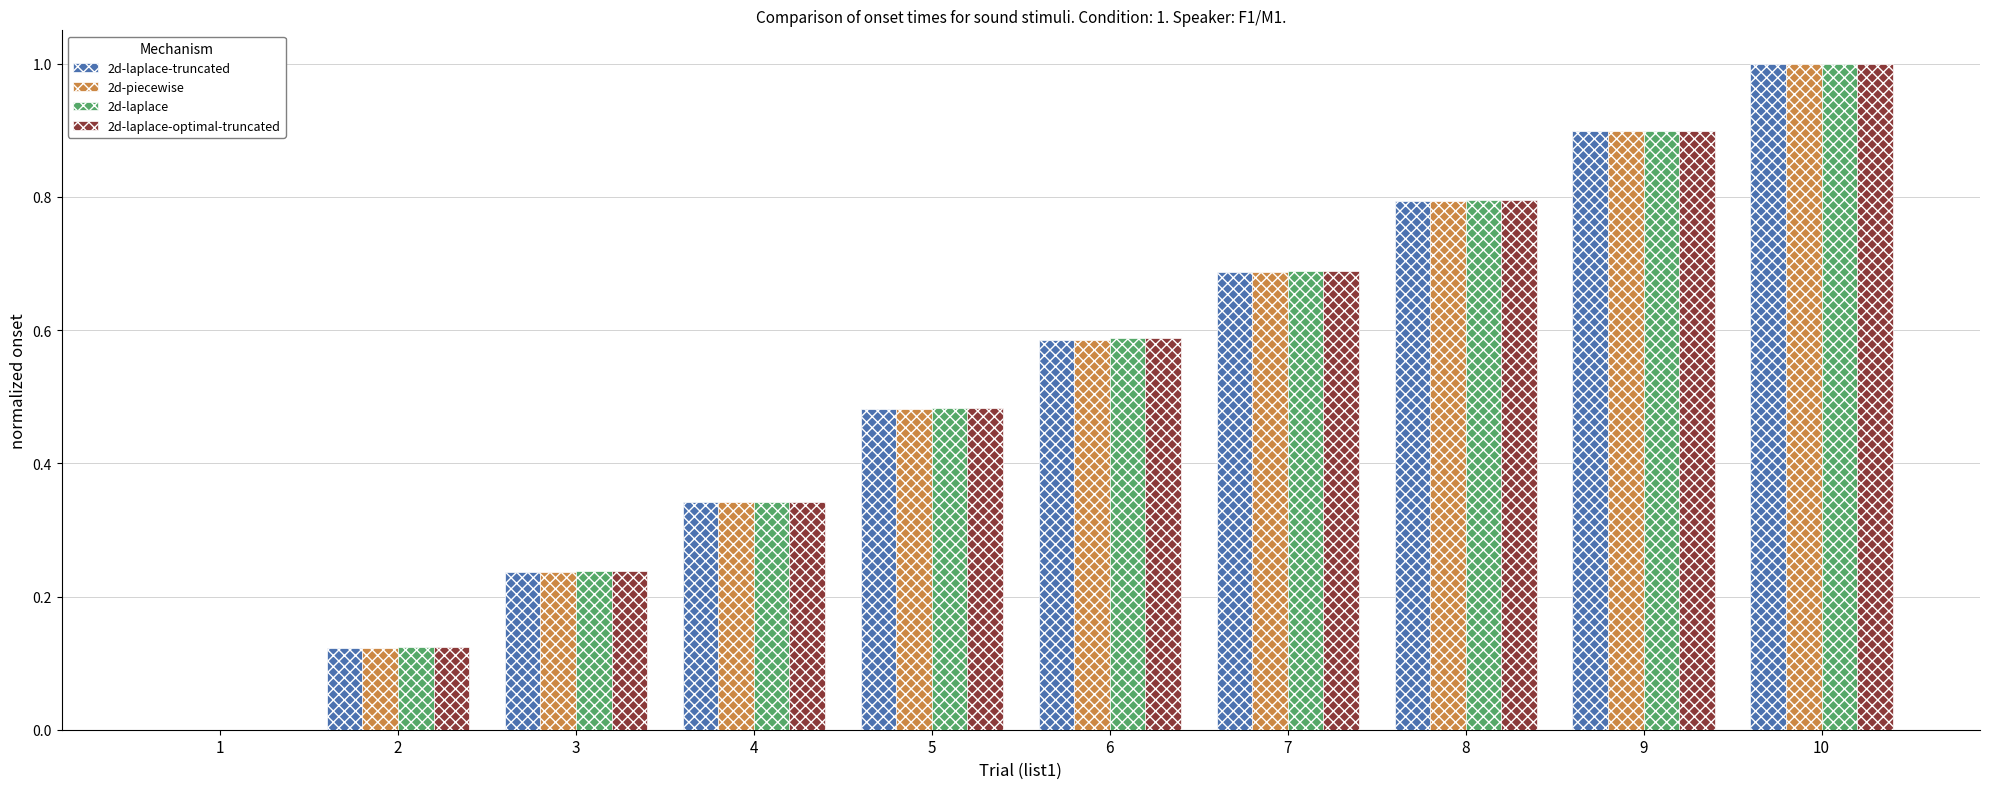

Is the value of 2d-laplace at 4 greater than the value of 2d-piecewise at 9?

No